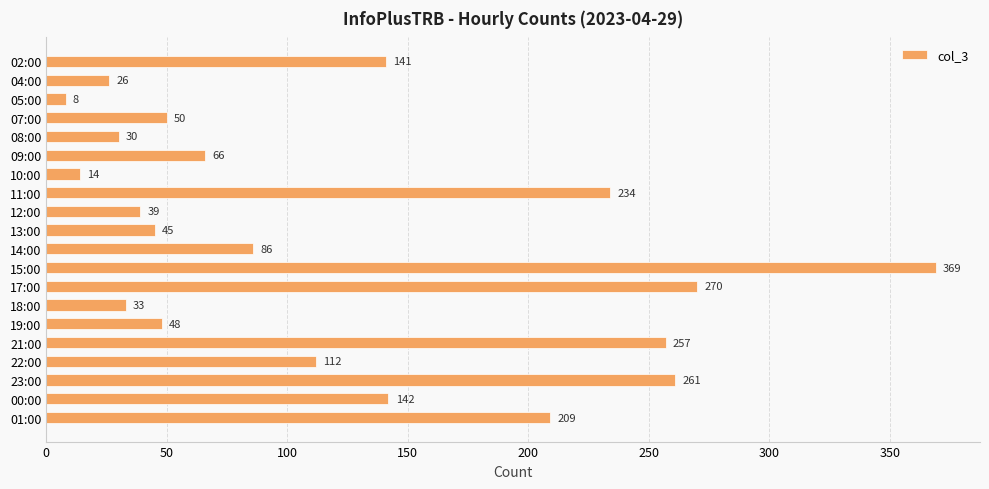

What is the difference between the maximum and minimum values?

361